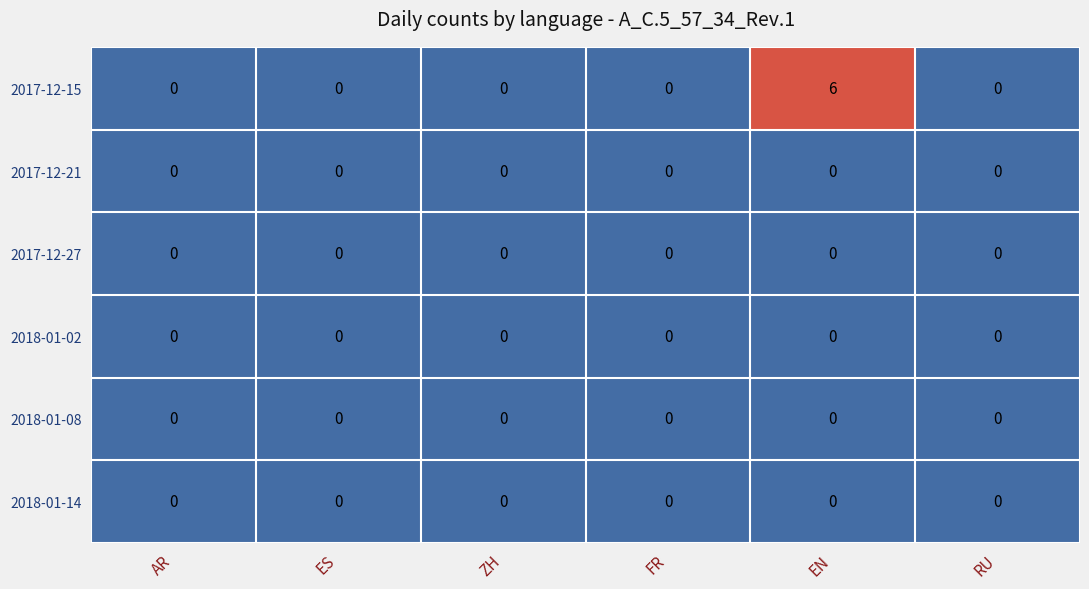

Which series has the largest range (max minus min)?

2017-12-15